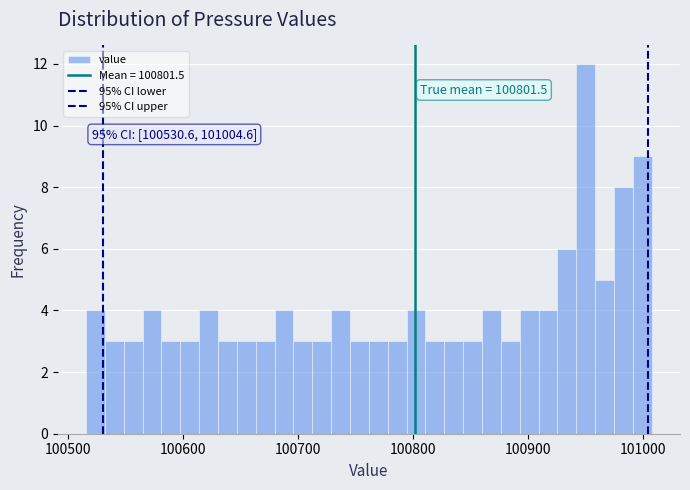

Read against the x-axis, roughly where is the centre of the tallest bar?

100950